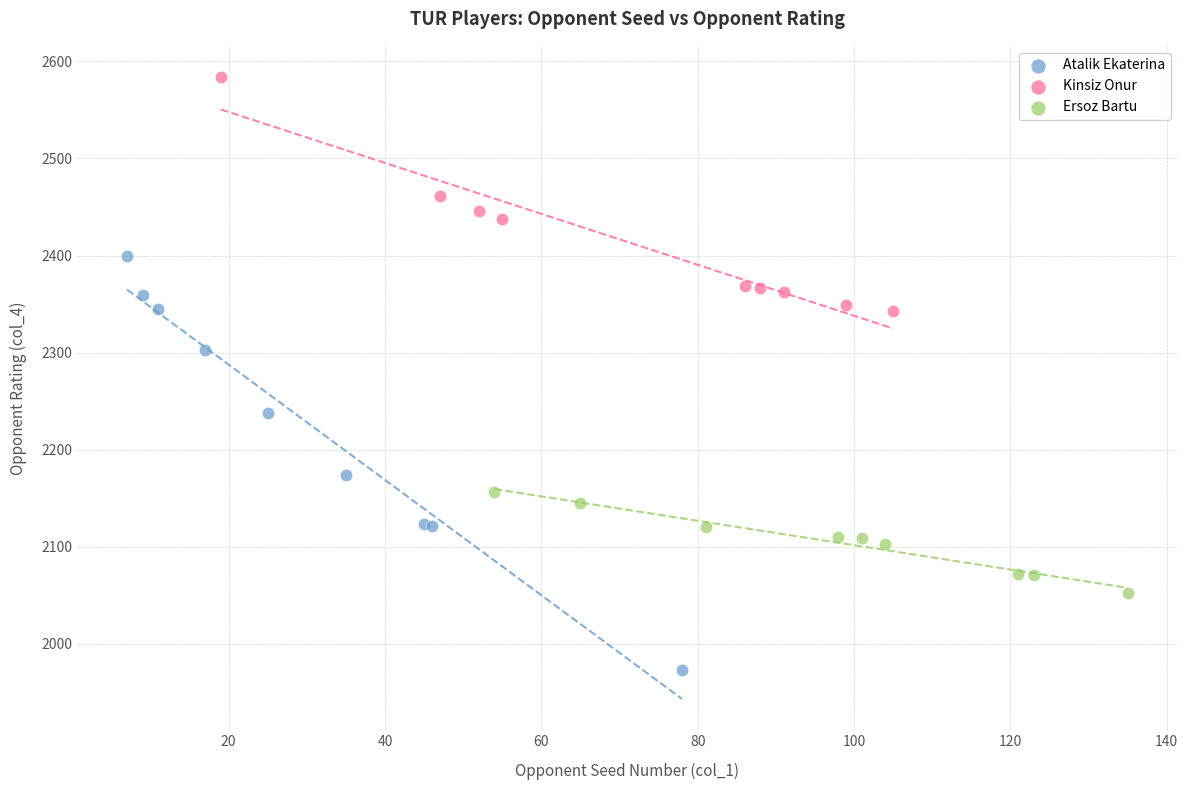

Which series has the widest spread of Y values?

Atalik Ekaterina